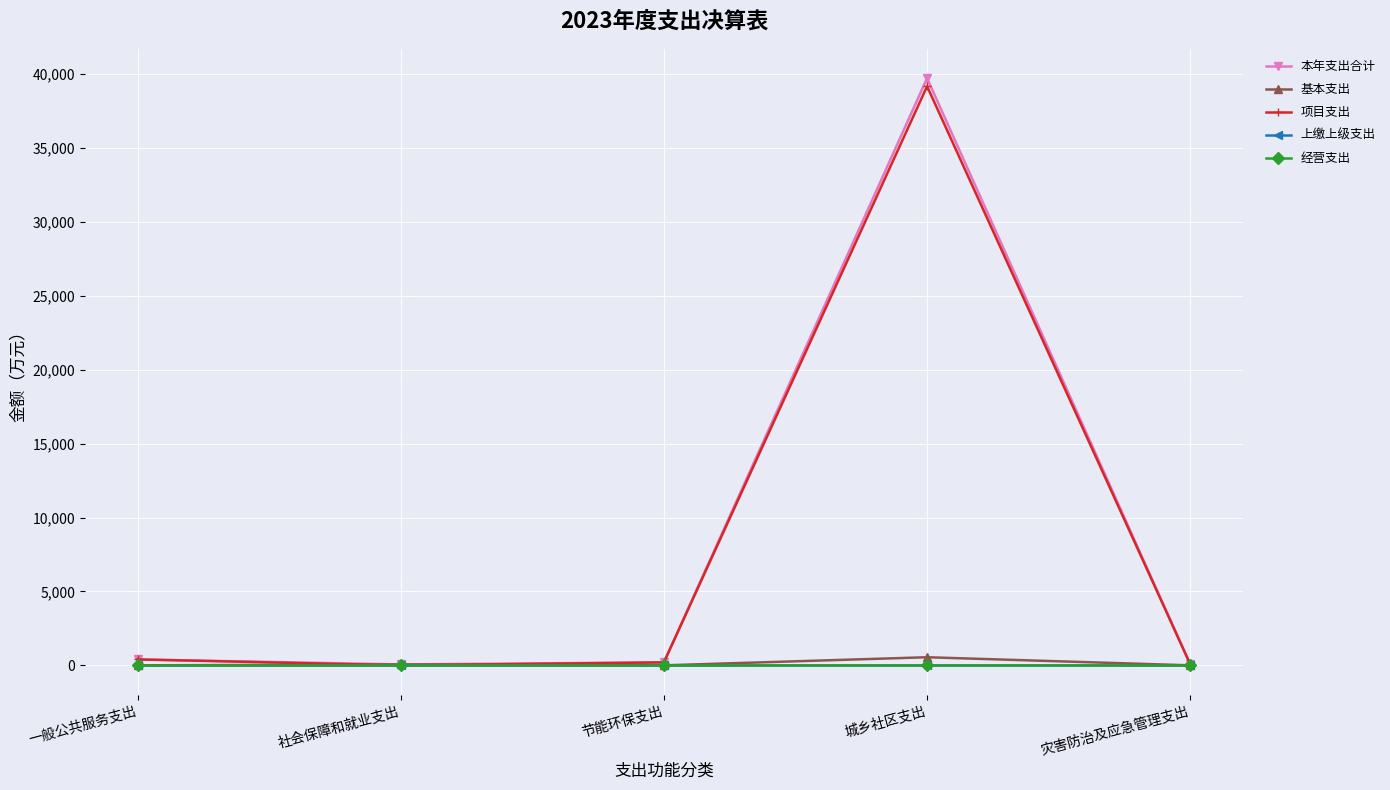

Is this an area chart (filled region under the line)?

No